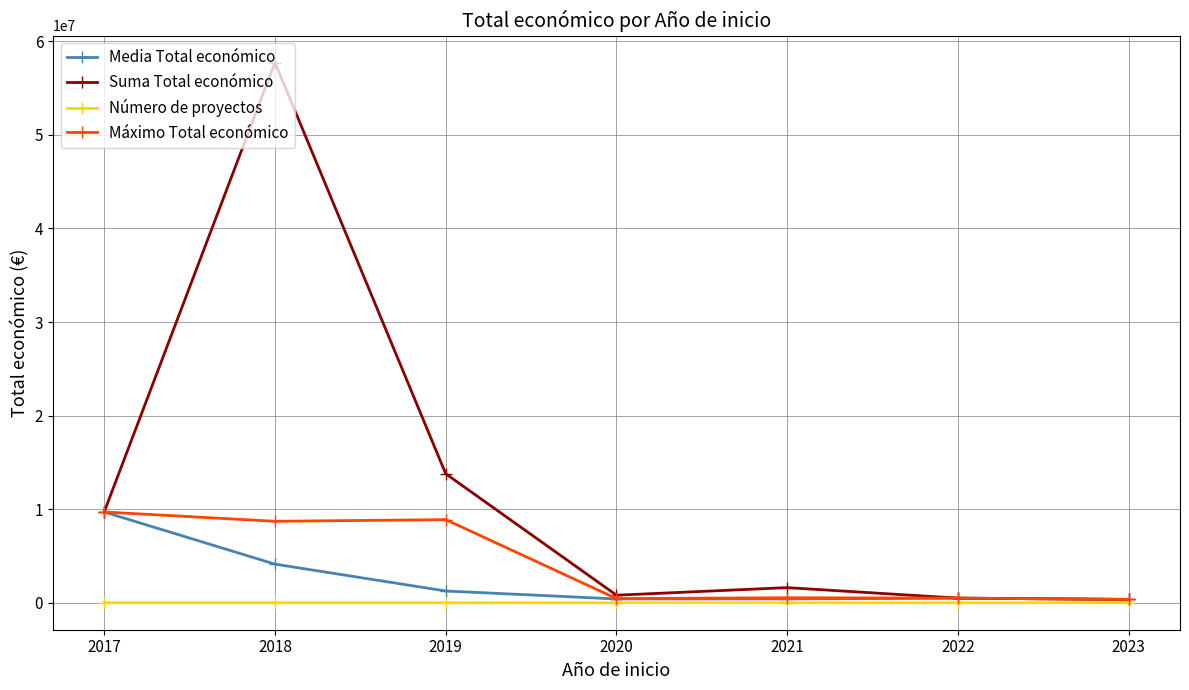

What value does the Número de proyectos series have at 2019?

11.0